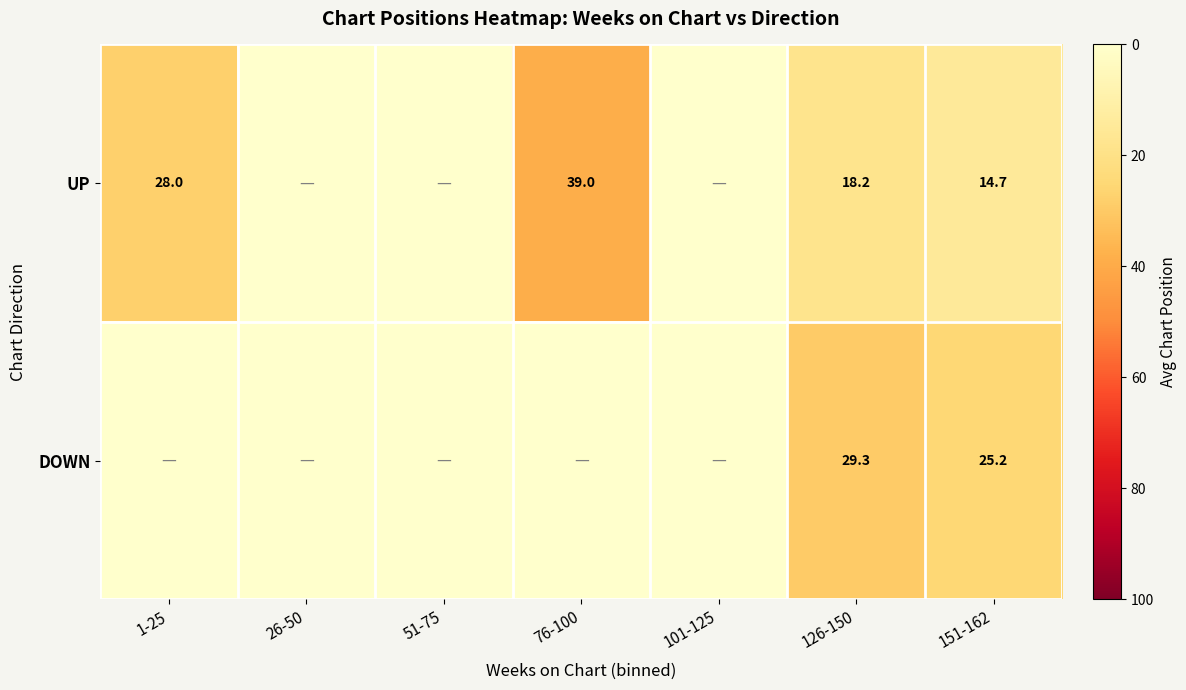

The UP series shows 14.7 at 151-162. True or false?

True